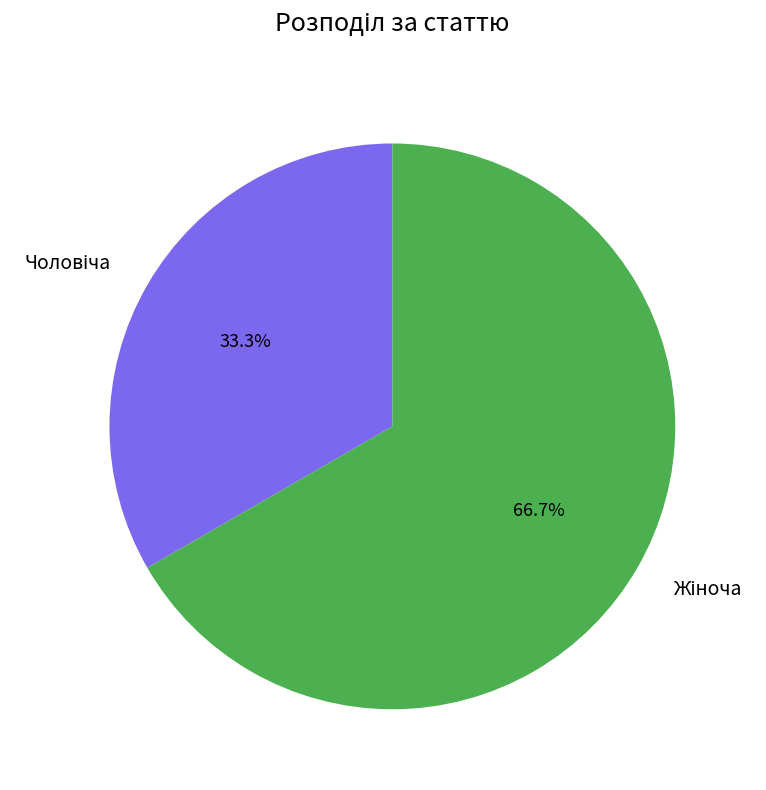

Does any single category account for the majority?

Yes